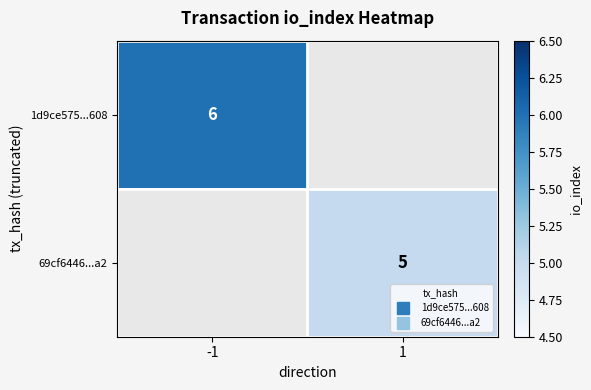

The 69cf6446...a2 series shows 5.0 at 1. True or false?

True